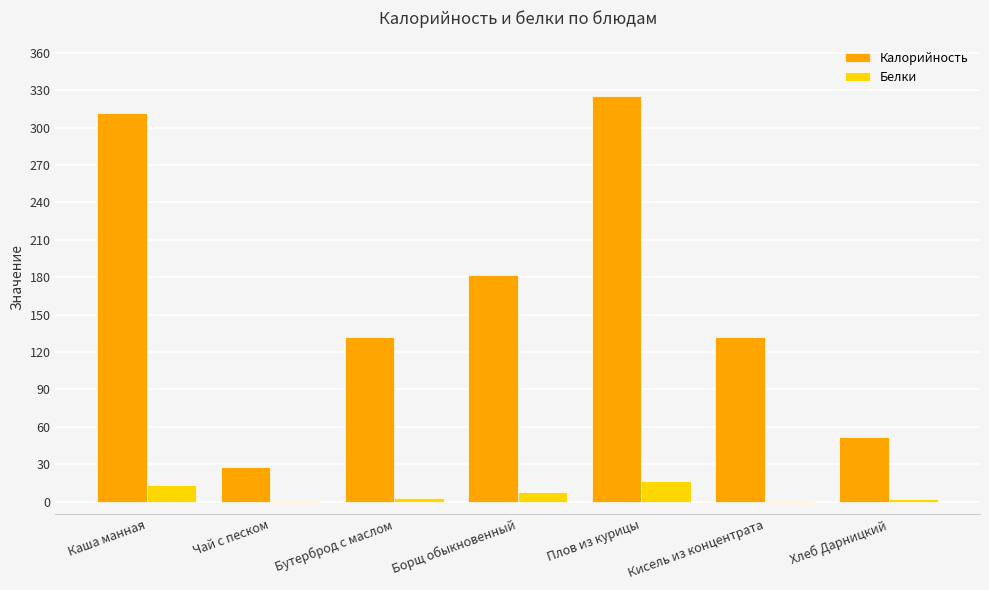

What is the total value across all series at Плов из курицы?

341.9